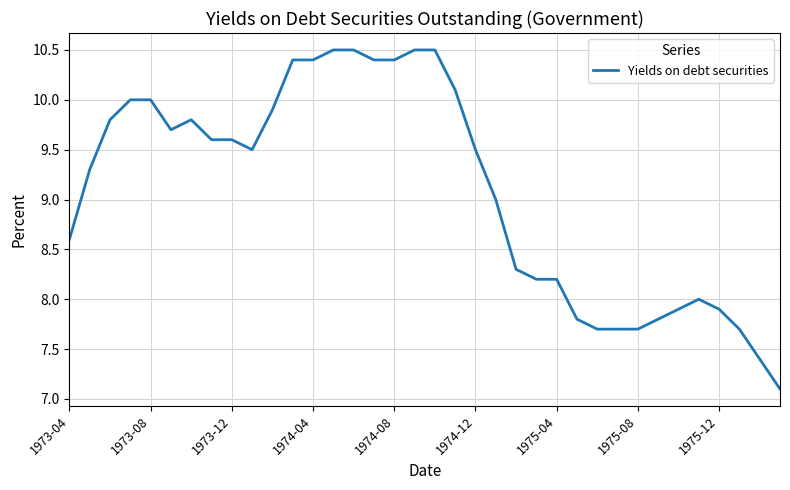

What is the greatest value displayed?

10.5